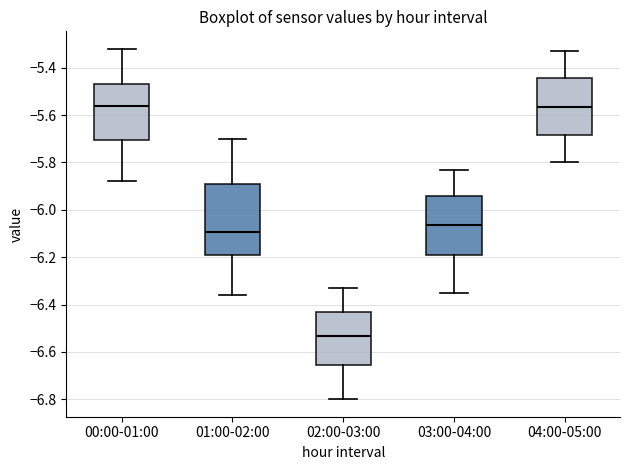

Which box has the lowest median line?

02:00-03:00